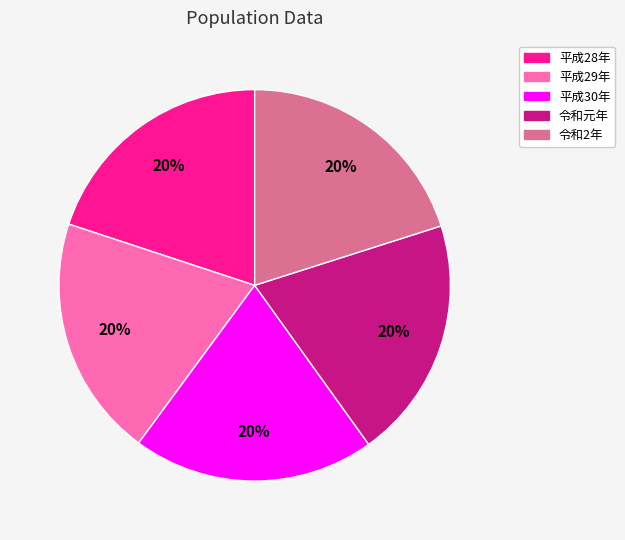

True or false: 平成28年 accounts for 20% of the total.

True